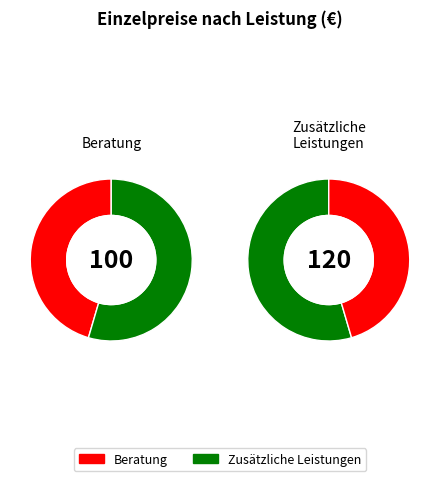

Rank the categories by value from lowest to highest.

Beratung, Zusätzliche Leistungen